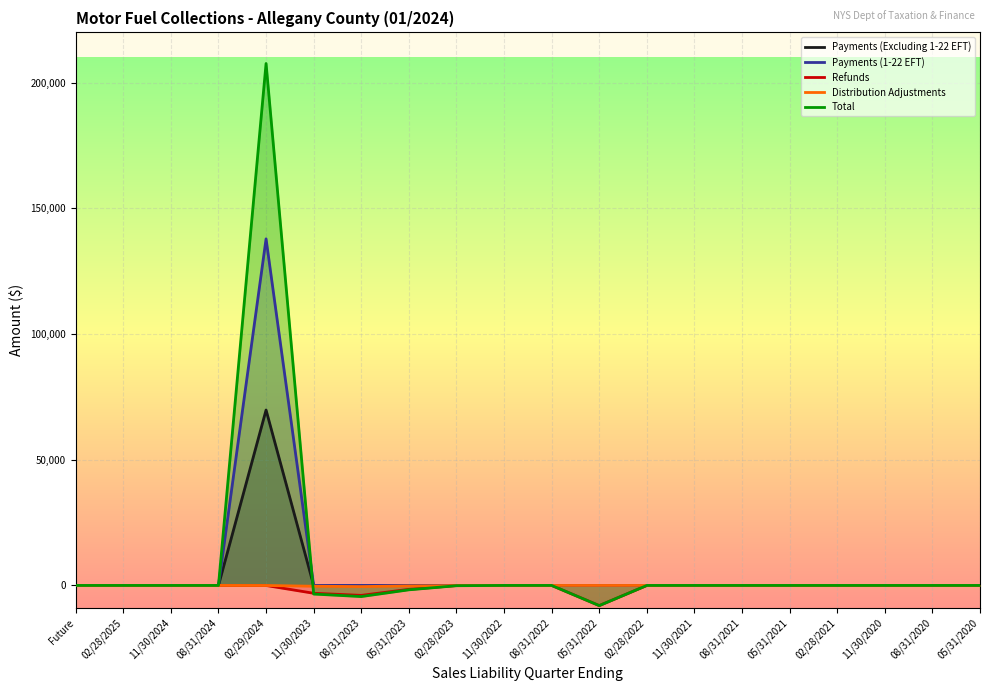

How many data points in Total are above 0?

2